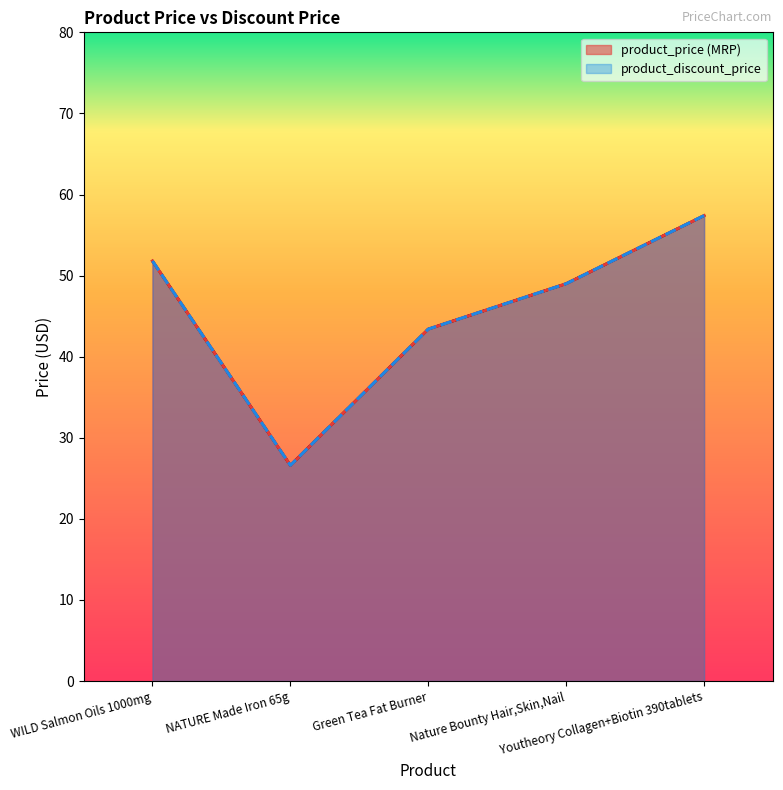

The product_discount_price series shows 26.6 at NATURE Made Iron 65g. True or false?

True